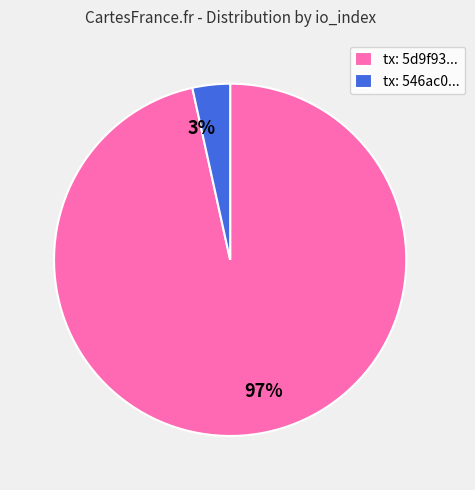

Is it true that tx: 5d9f93... is 97% of the pie?

True